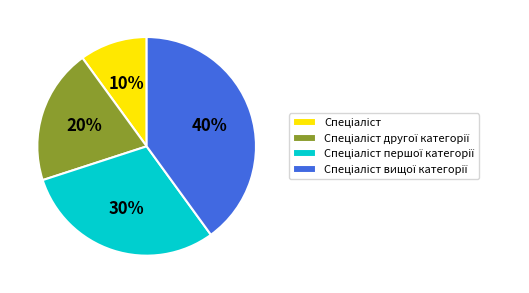

Is there a majority slice in this chart?

No